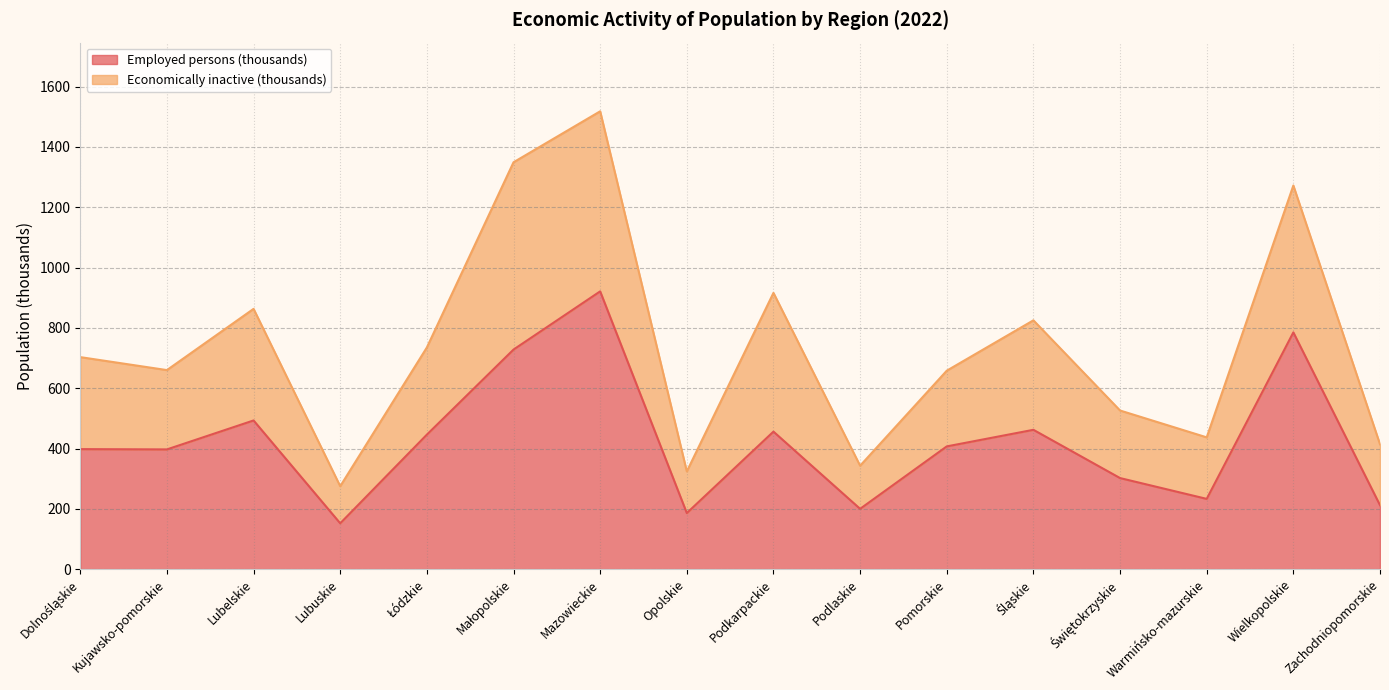

What is the change in value from Kujawsko-pomorskie to Mazowieckie?

+524